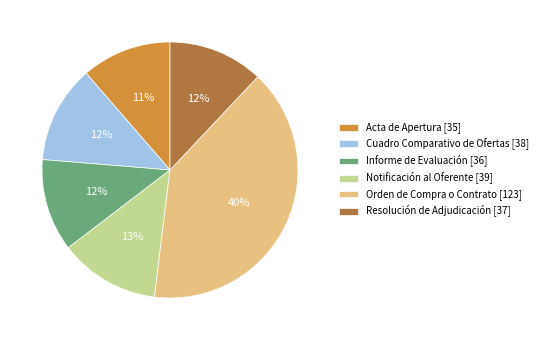

Combined, do Resolución de Adjudicación [37] and Acta de Apertura [35] account for over 50%?

No